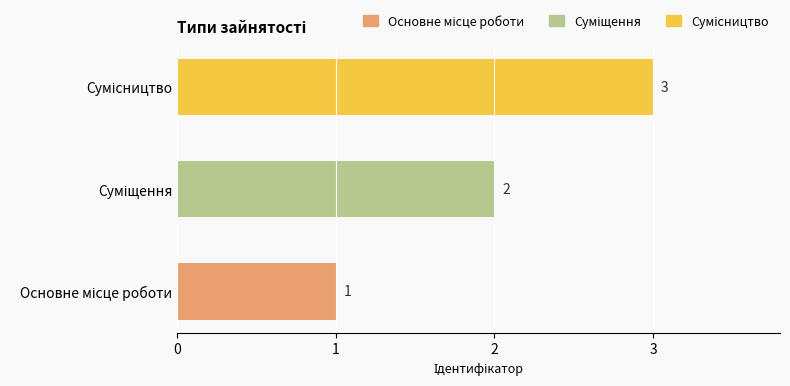

How many values are below 2?

1